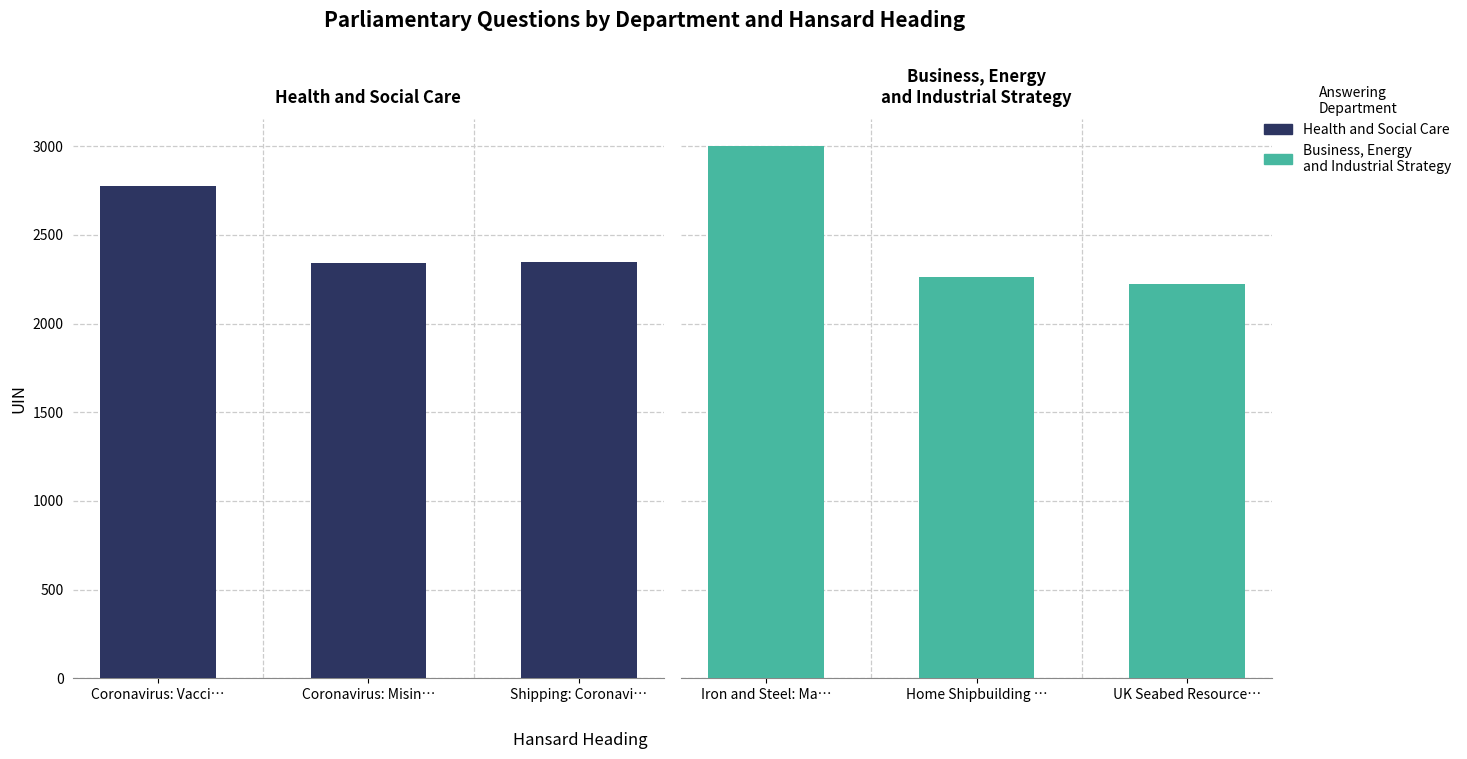

Reading left to right, what are all the values shown in this chart?

Health and Social Care: 2774.8	2340.0	2346.0
Business, Energy and Industrial Strategy: 3001.0	2263.0	2226.0